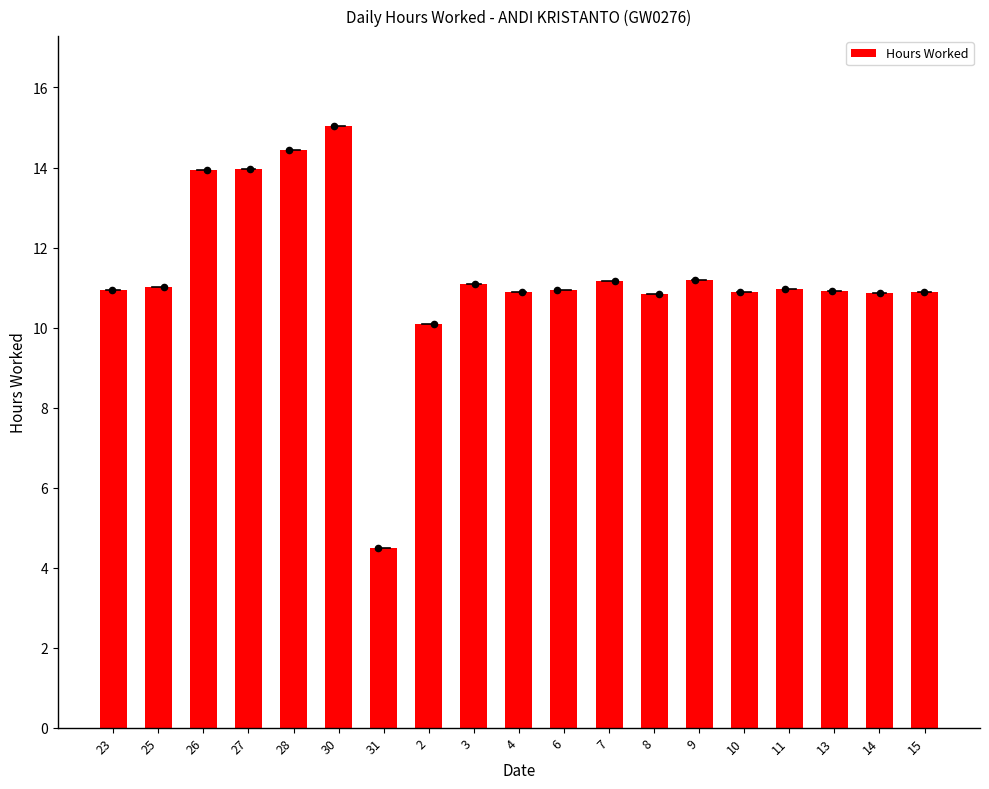

What is the ratio of the value at 11 to the value at 25?

1.0